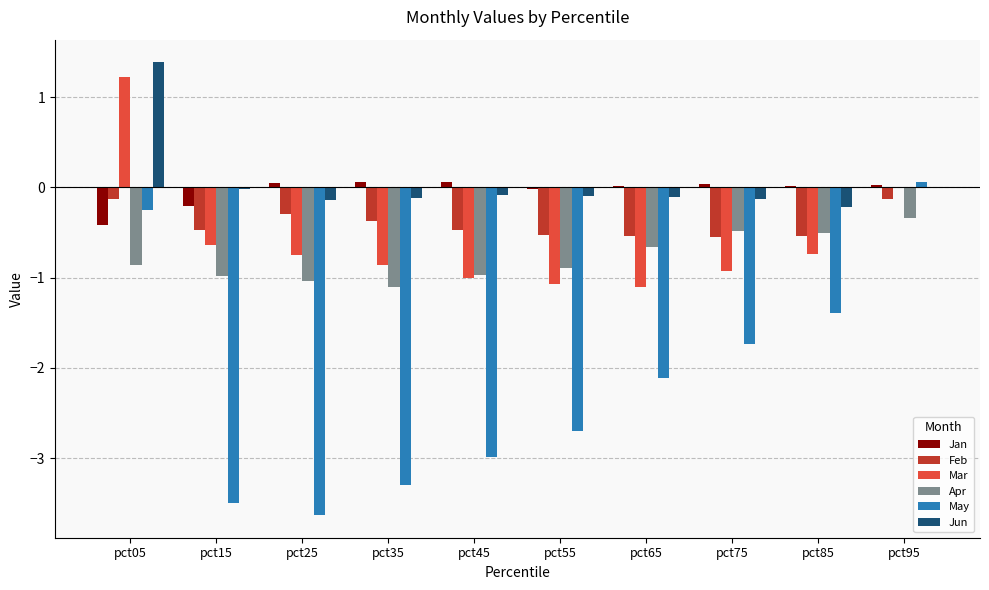

Is the value of Feb at pct45 greater than the value of May at pct05?

No